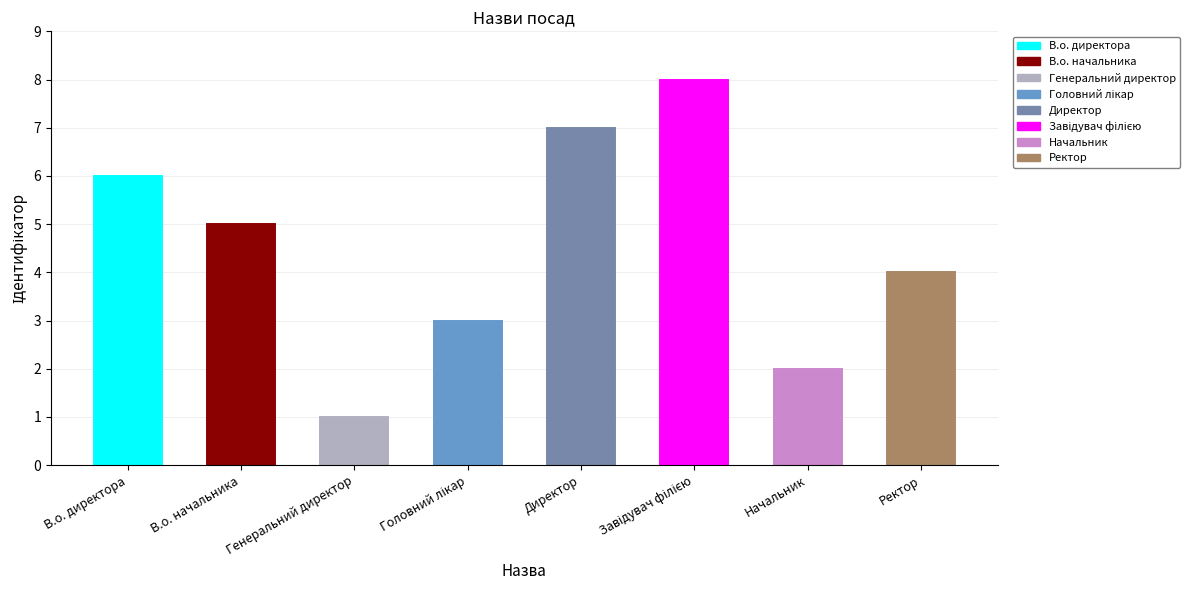

Between Директор and Завідувач філією, which is larger?

Завідувач філією